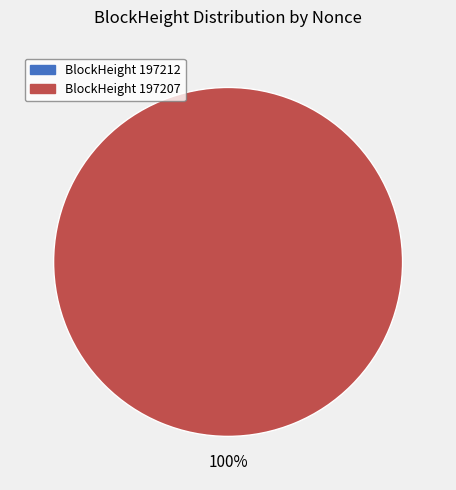

Combined, what portion of the pie is 197207 and 197212?

100.0%